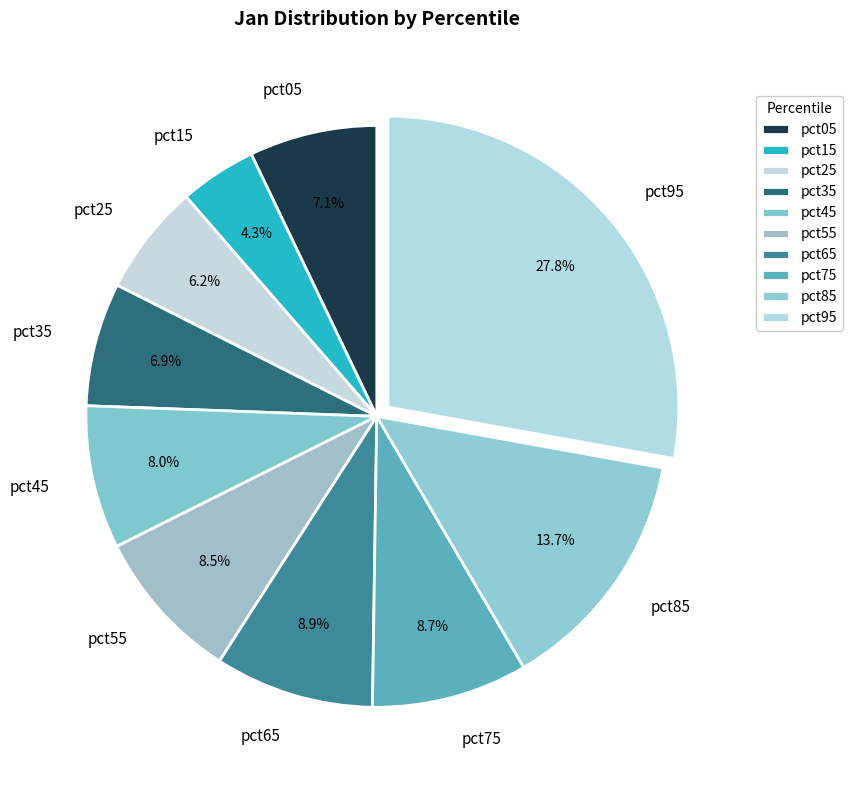

What is the total percentage of pct85 and pct75?

22.4%